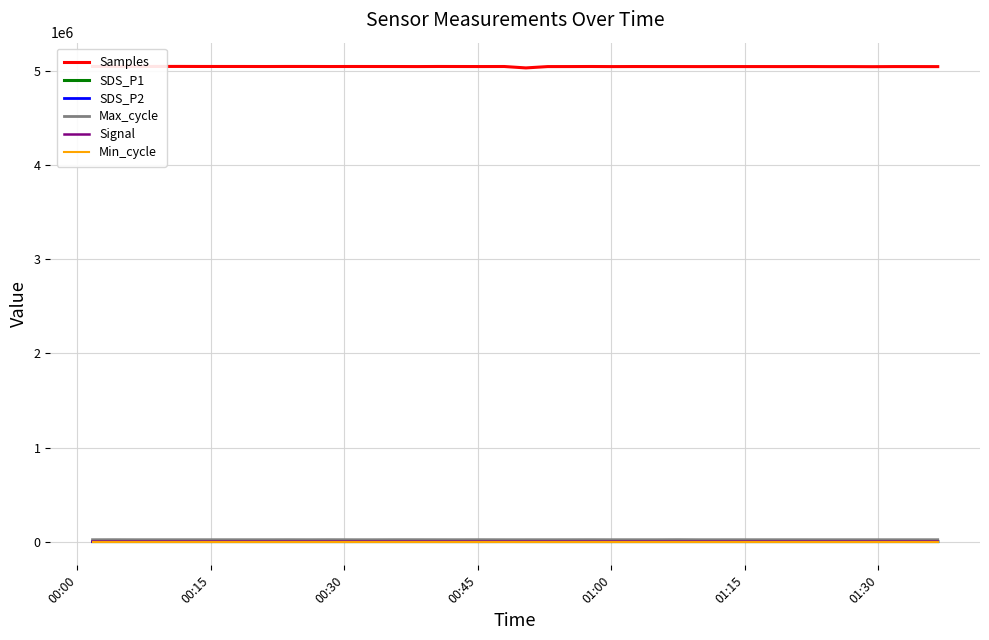

Which series has the widest spread of values?

Samples